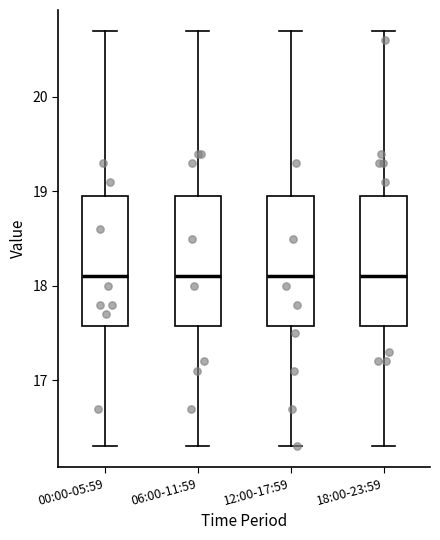

Reading left to right, read every box against the y-axis: the position of its median line, the range the box covers, and the ends of its whiskers. The values are not printed on the chart, so give them approximately, as read against the axis.

00:00-05:59: median 18.1, box 17.6 to 19.0, whiskers 16.3 to 20.7
06:00-11:59: median 18.1, box 17.6 to 19.0, whiskers 16.3 to 20.7
12:00-17:59: median 18.1, box 17.6 to 19.0, whiskers 16.3 to 20.7
18:00-23:59: median 18.1, box 17.6 to 19.0, whiskers 16.3 to 20.7